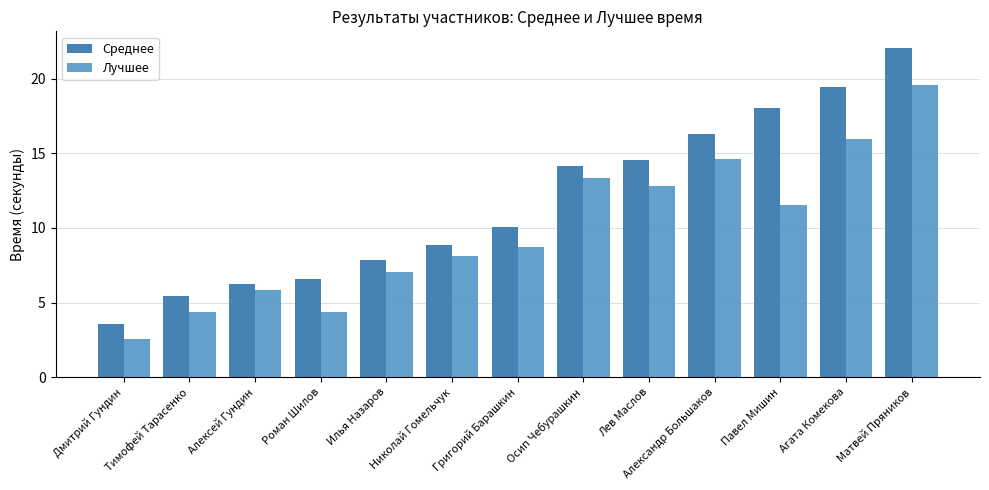

Read the Лучшее value at Илья Назаров.

7.0